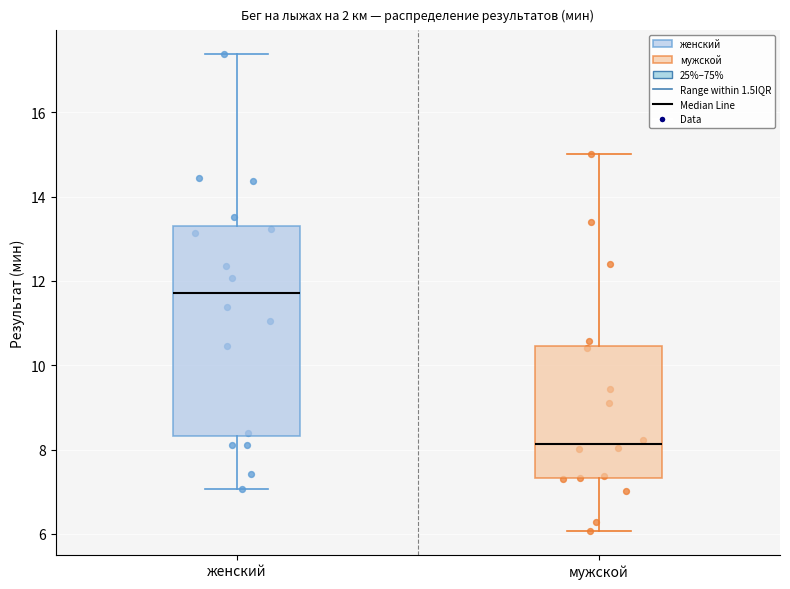

Reading left to right, read every box against the y-axis: the position of its median line, the range the box covers, and the ends of its whiskers. The values are not printed on the chart, so give them approximately, as read against the axis.

женский: median 11.8, box 8.4 to 13.4, whiskers 7.0 to 17.4
мужской: median 8.2, box 7.4 to 10.4, whiskers 6.0 to 15.0